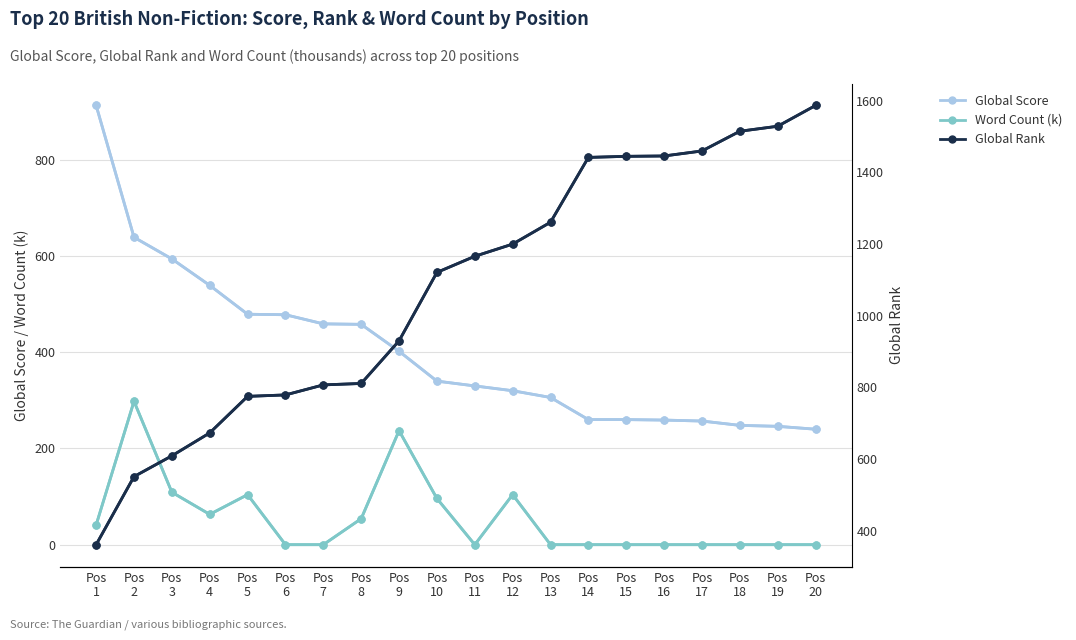

What is the approximate value of Word Count (k) at Pos
5, to the nearest 5?

105